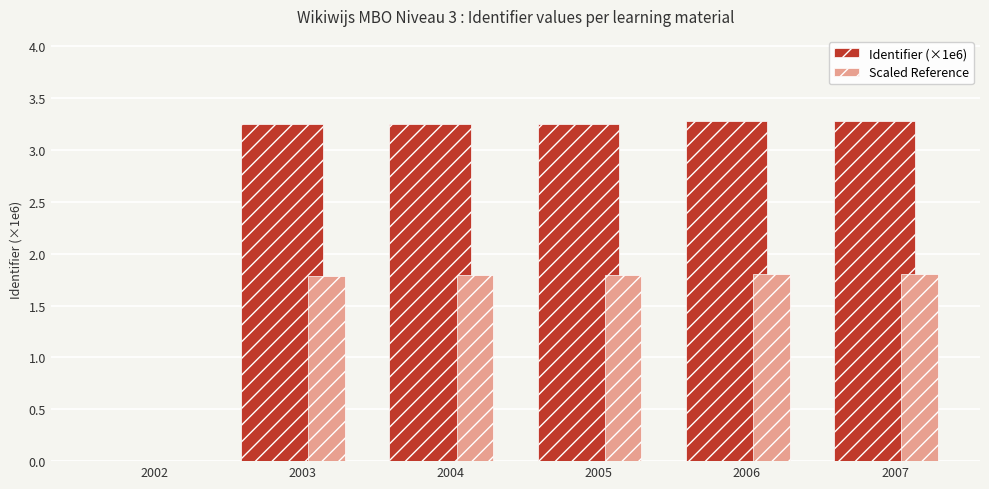

Where is Identifier (×1e6) nearest to the value 1?

2002